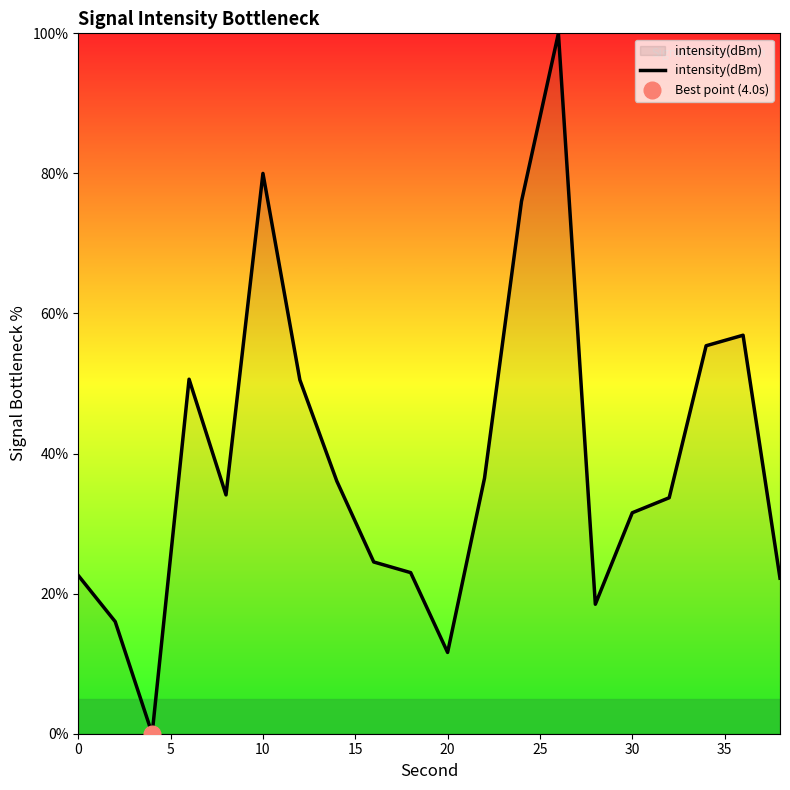

How many lines are shown in the chart?

1